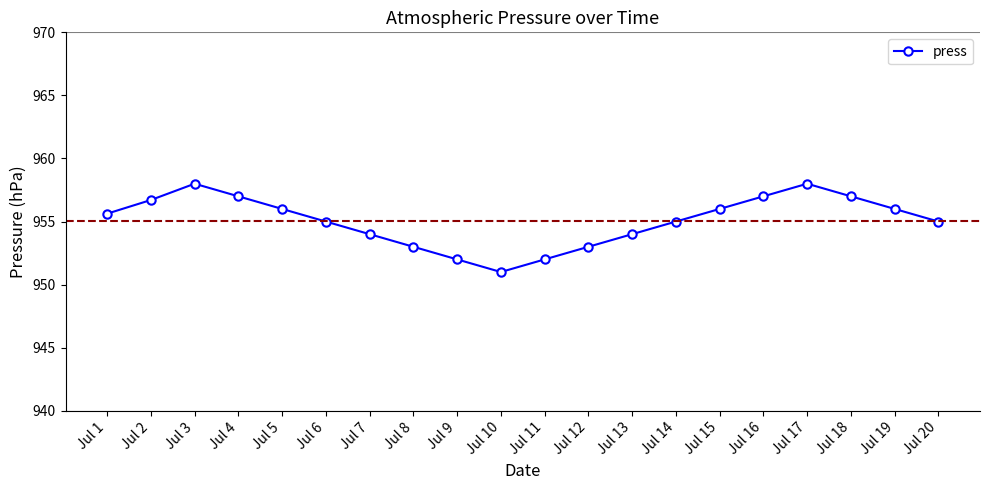

What value does the data have at Jul 7?

954.0